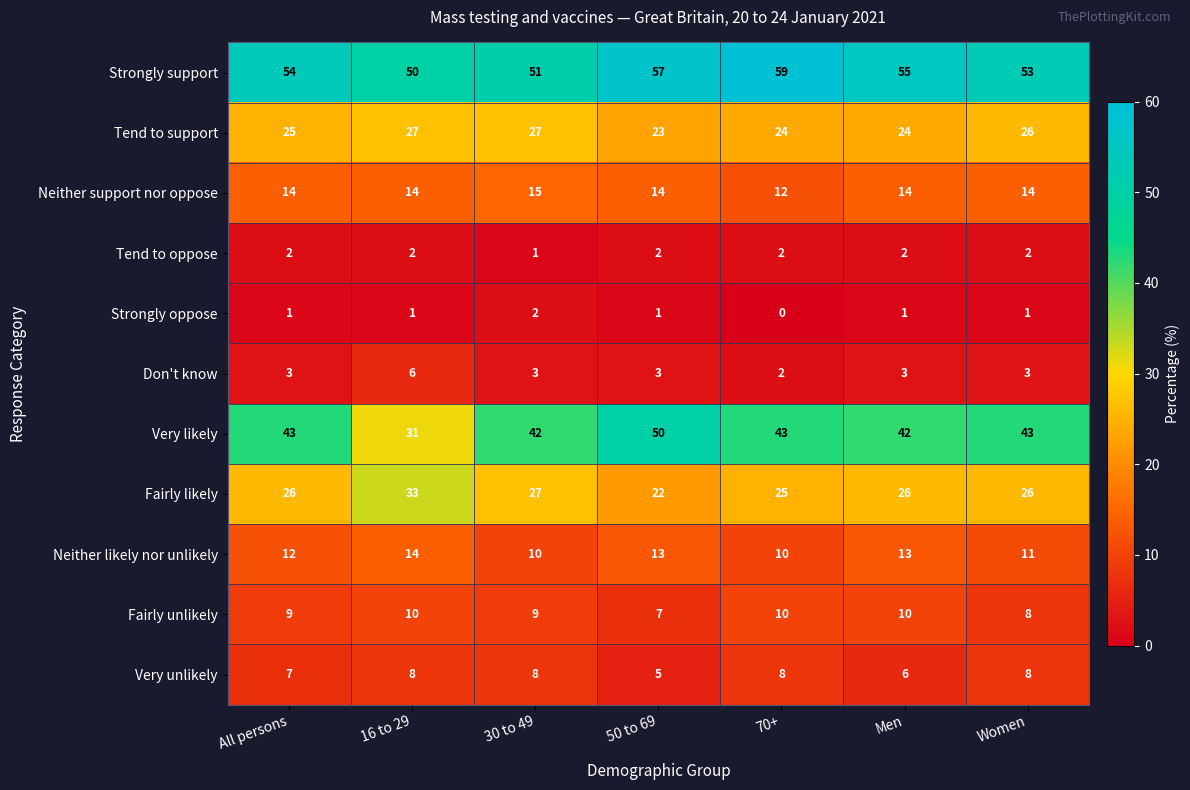

Which category has the lowest value across all series?

70+